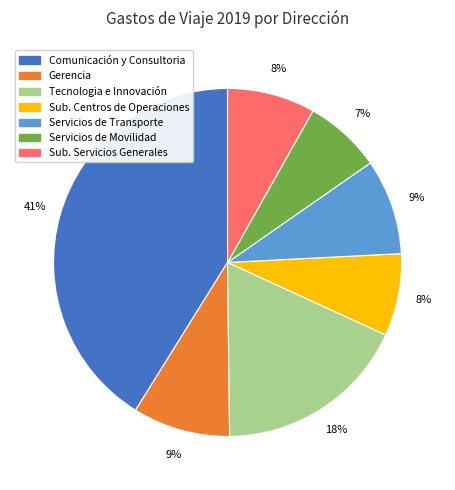

To the nearest percent, what is the difference between the largest and smallest slice percentages?

34%